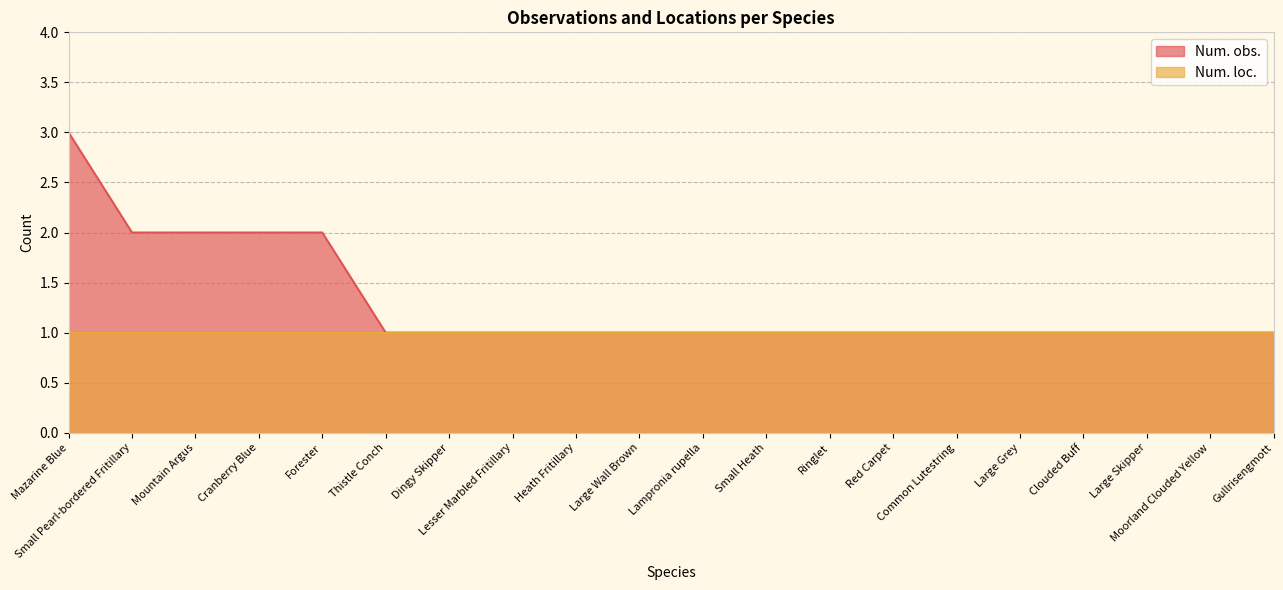

List the labels in order of value, largest first.

Mazarine Blue, Small Pearl-bordered Fritillary, Mountain Argus, Cranberry Blue, Forester, Thistle Conch, Dingy Skipper, Lesser Marbled Fritillary, Heath Fritillary, Large Wall Brown, Lampronia rupella, Small Heath, Ringlet, Red Carpet, Common Lutestring, Large Grey, Clouded Buff, Large Skipper, Moorland Clouded Yellow, Gullrisengmott